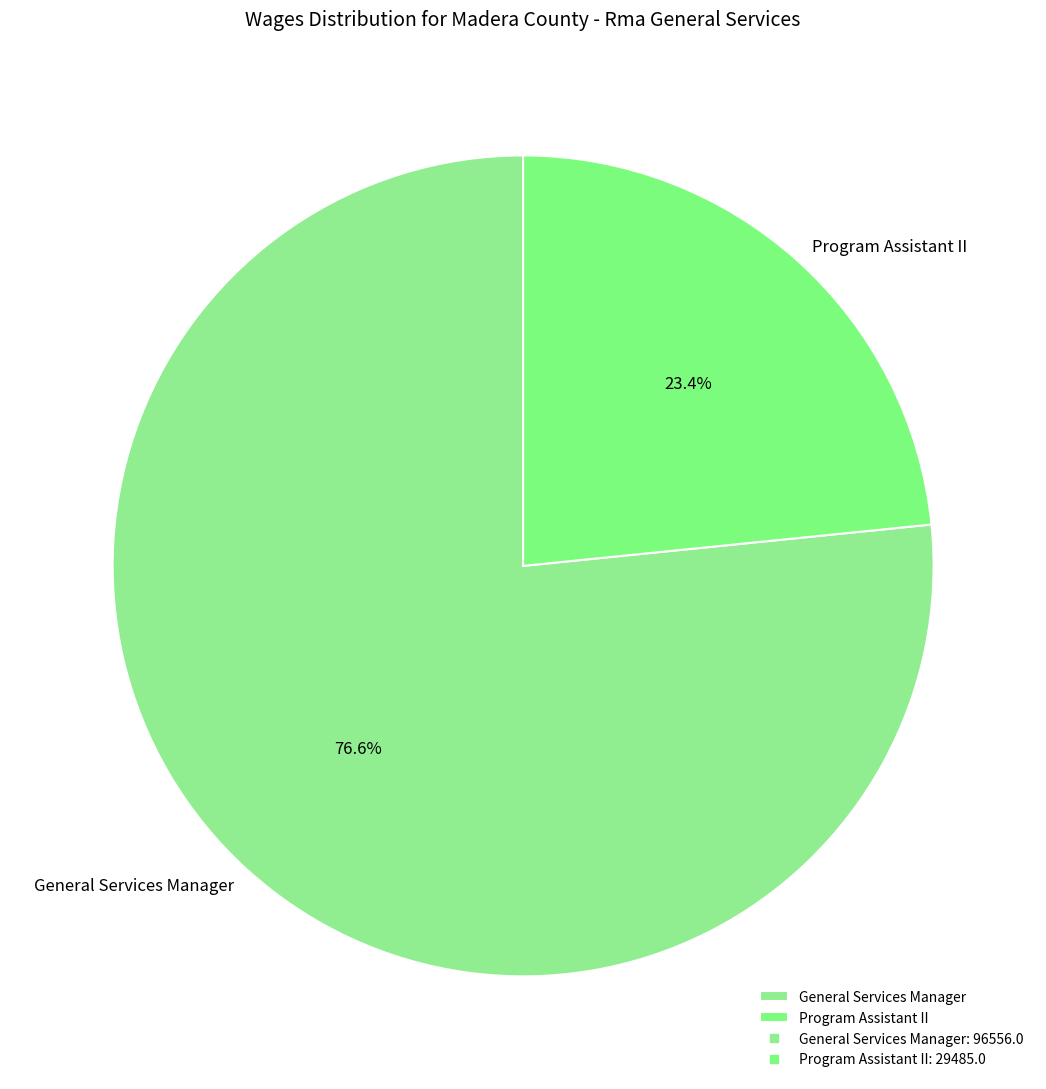

How many slices are in this pie chart?

2